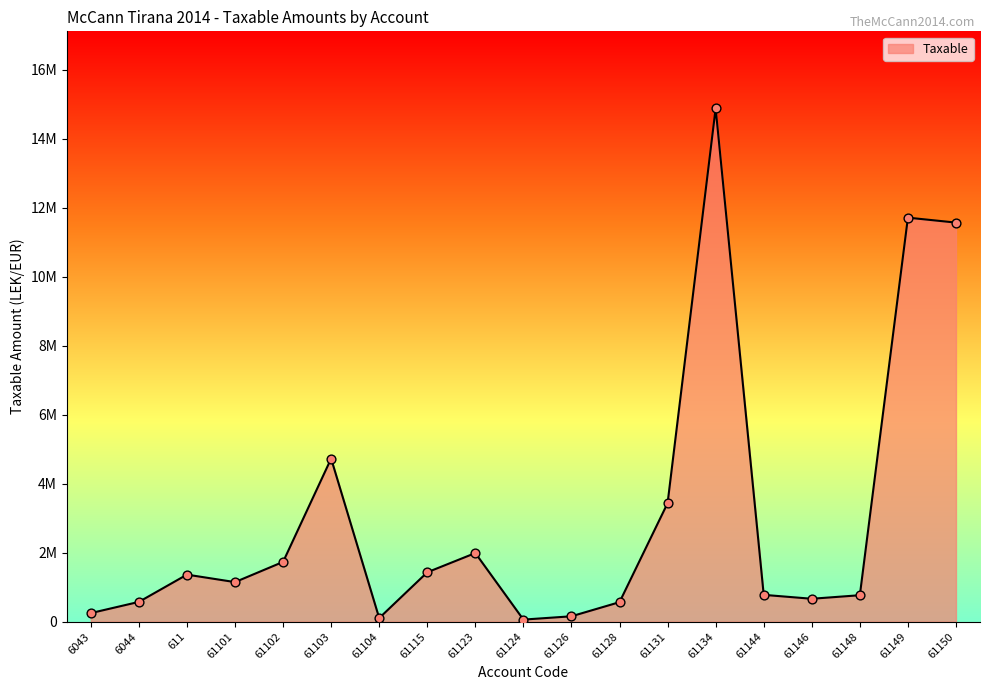

What is the ratio of the value at 61149 to the value at 61128?

20.6